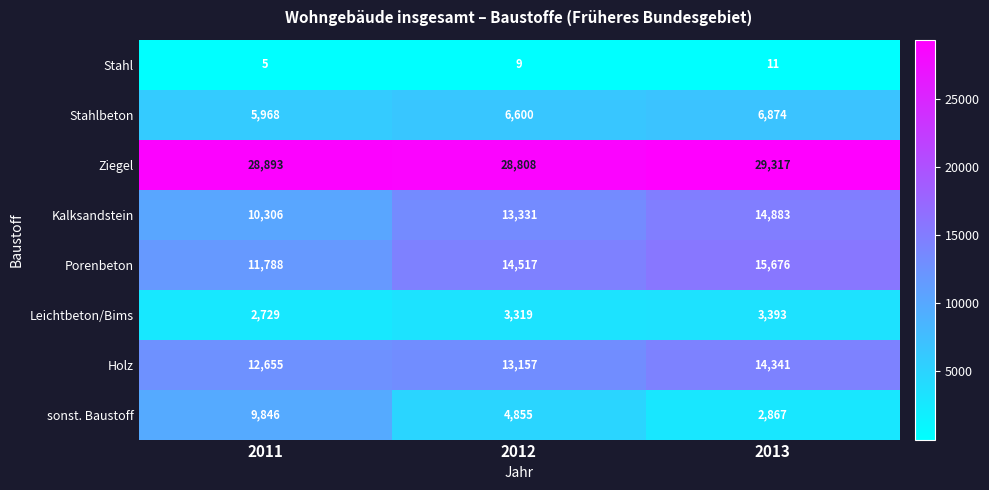

Which series has the widest spread of values?

sonst. Baustoff